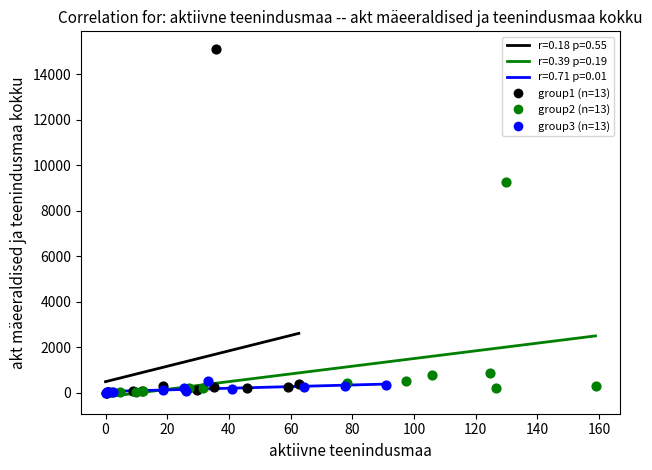

Which series has the widest spread of Y values?

group1 (n=13)